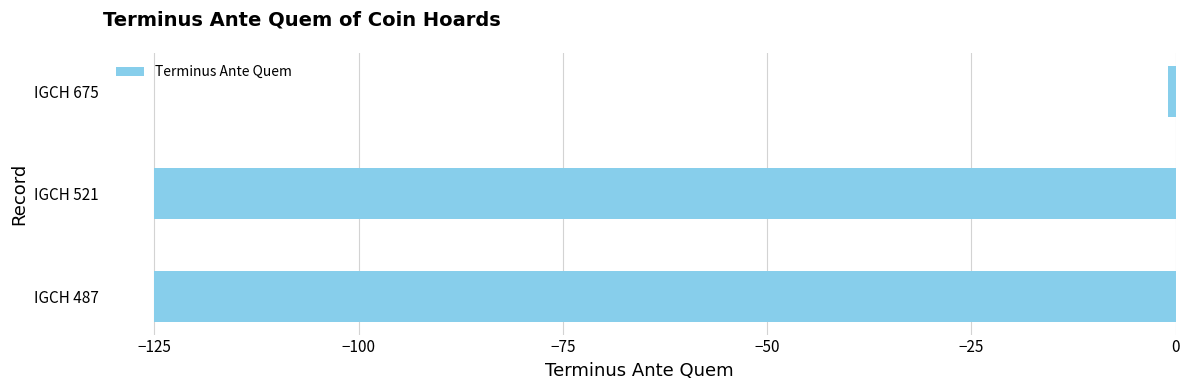

The chart shows a value of -215 at IGCH 487. True or false?

False